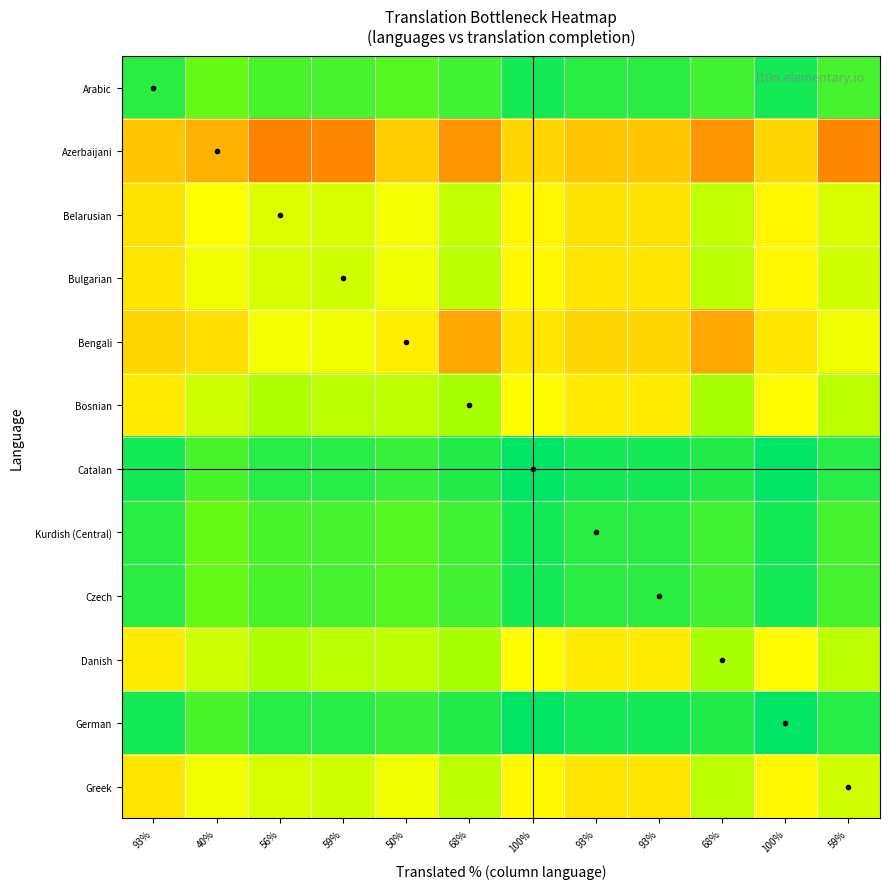

Between 68% and 40%, which is larger?

68%